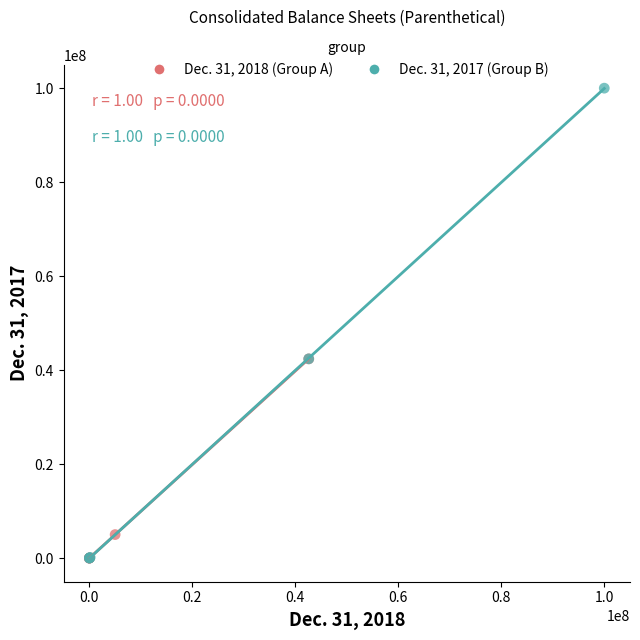

Which series reaches the maximum Y coordinate?

Dec. 31, 2017 (Group B)